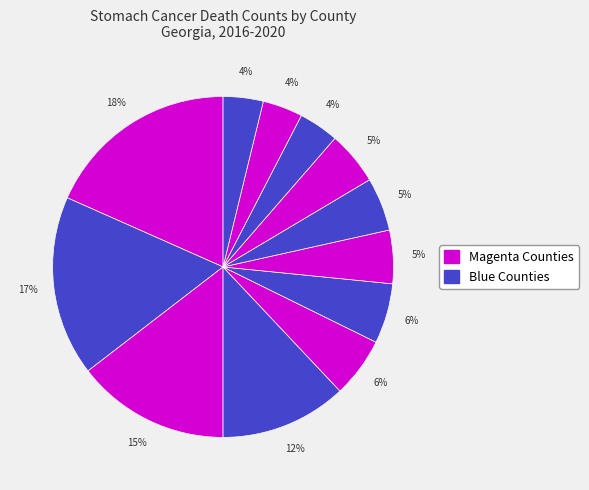

How many segments does this pie chart have?

12